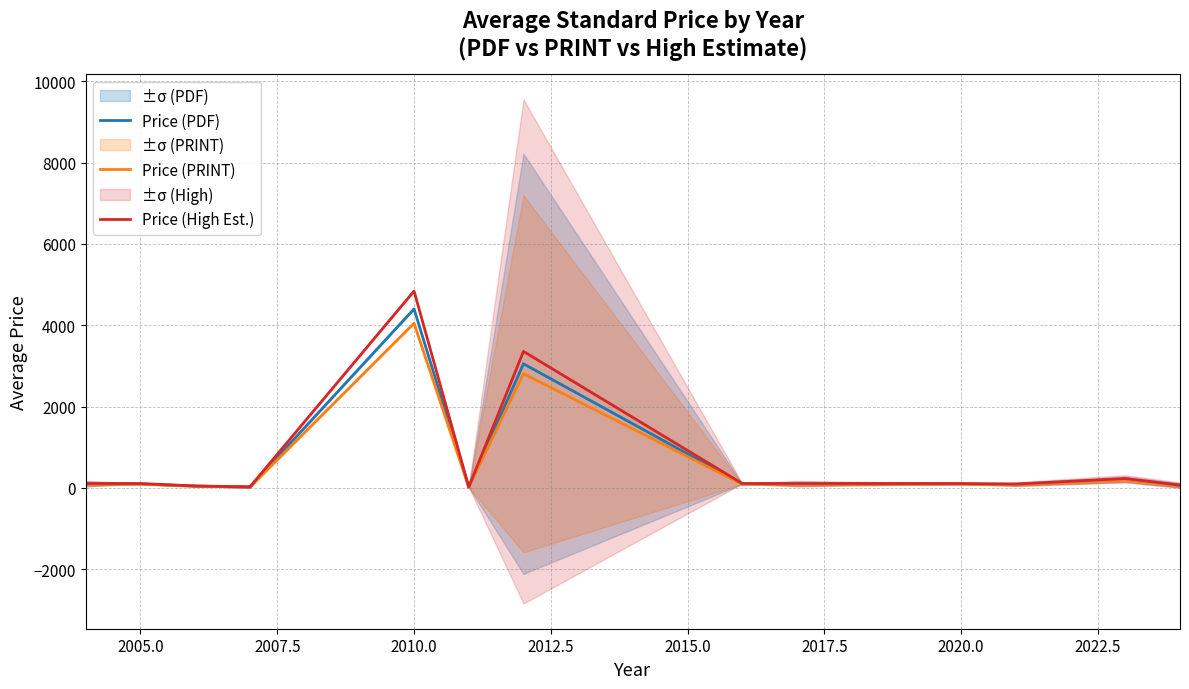

True or false: Price (High Est.) has a value of 105.6 at 2005.0.

True